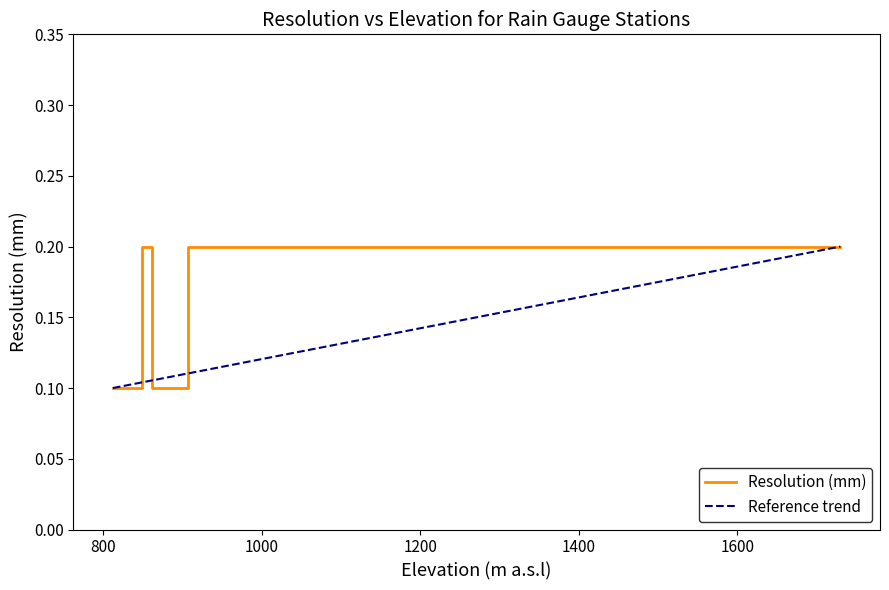

True or false: the data shows 0.2 at 849.

True